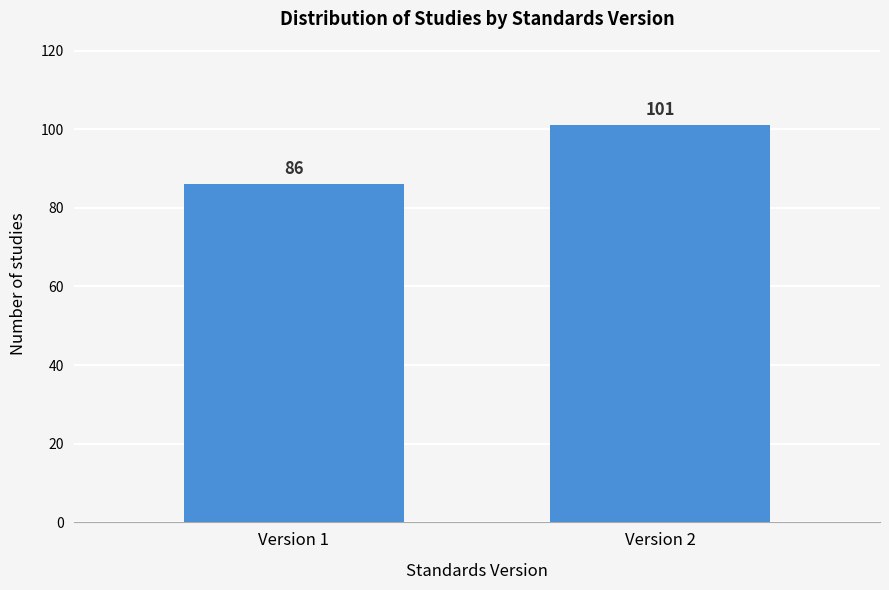

Reading left to right, what are all the values shown in this chart?

Version 1=86	Version 2=101